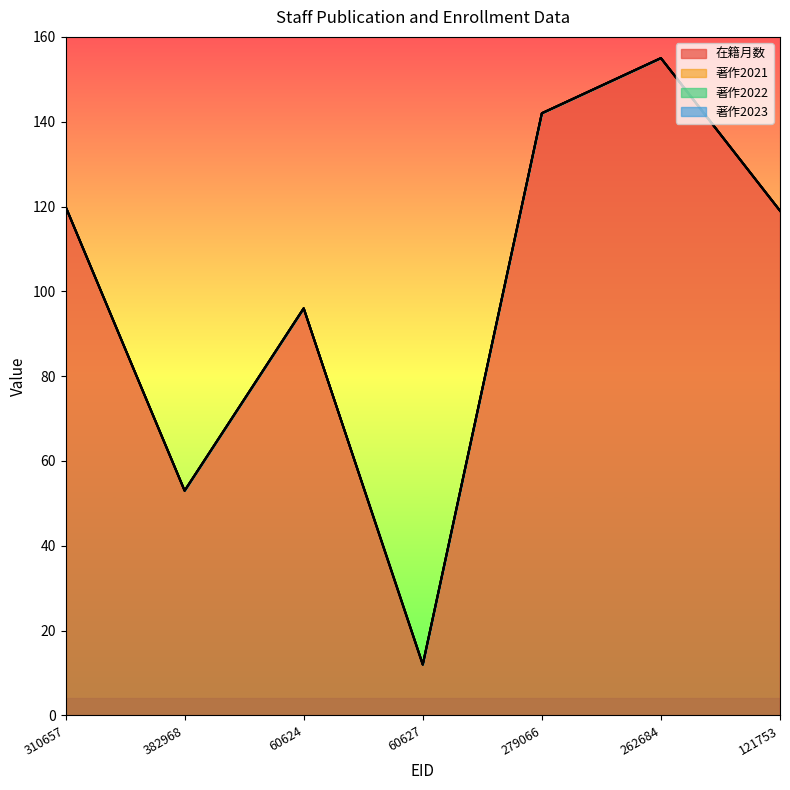

Which category has the highest value across all series?

262684